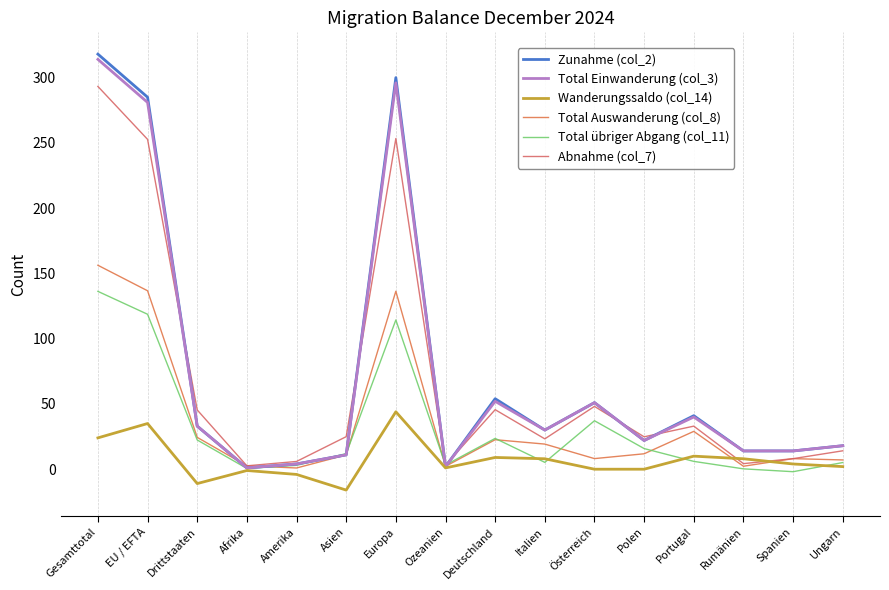

At which category does Total übriger Abgang (col_11) reach its first local valley?

Afrika